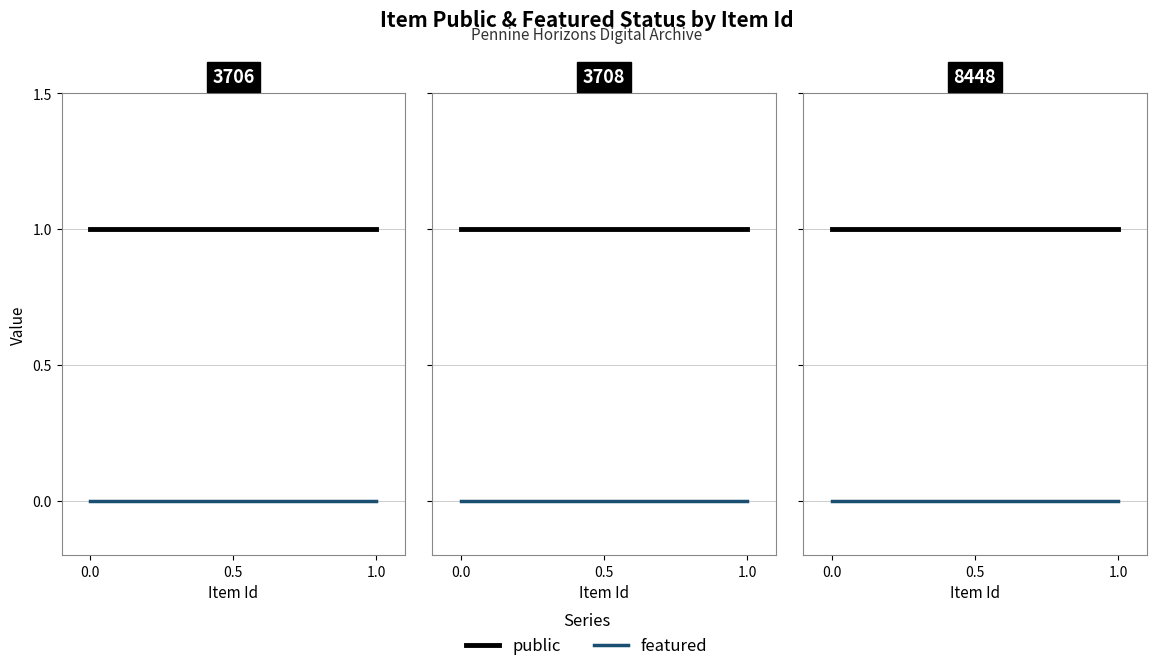

Is it true that public equals 2 at 1.0?

False